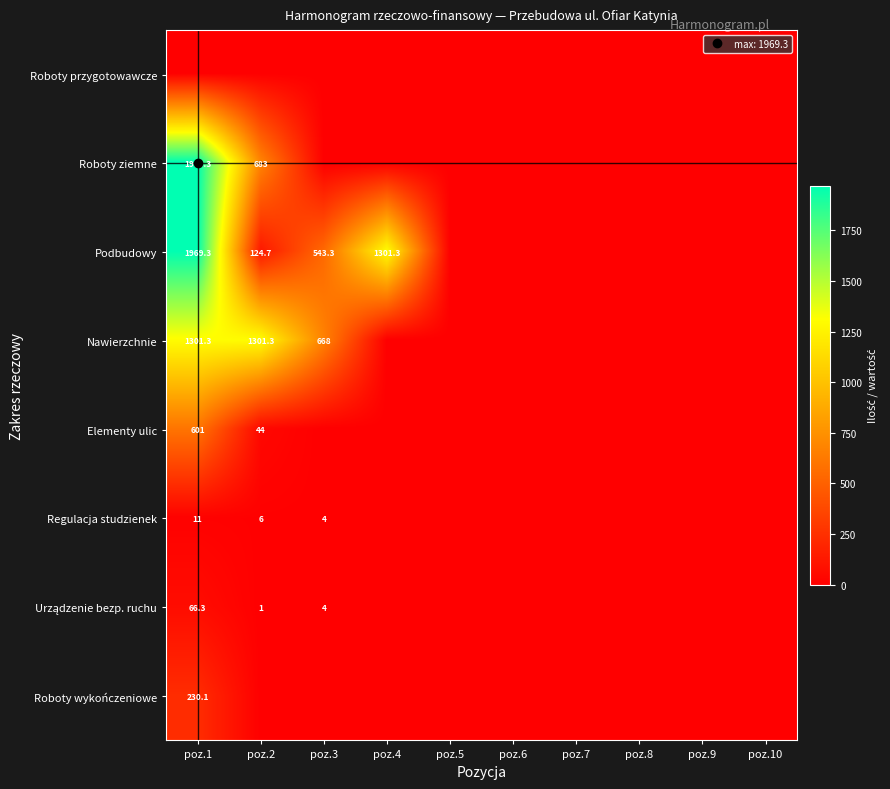

At which category is the sum across all series the highest?

poz.1